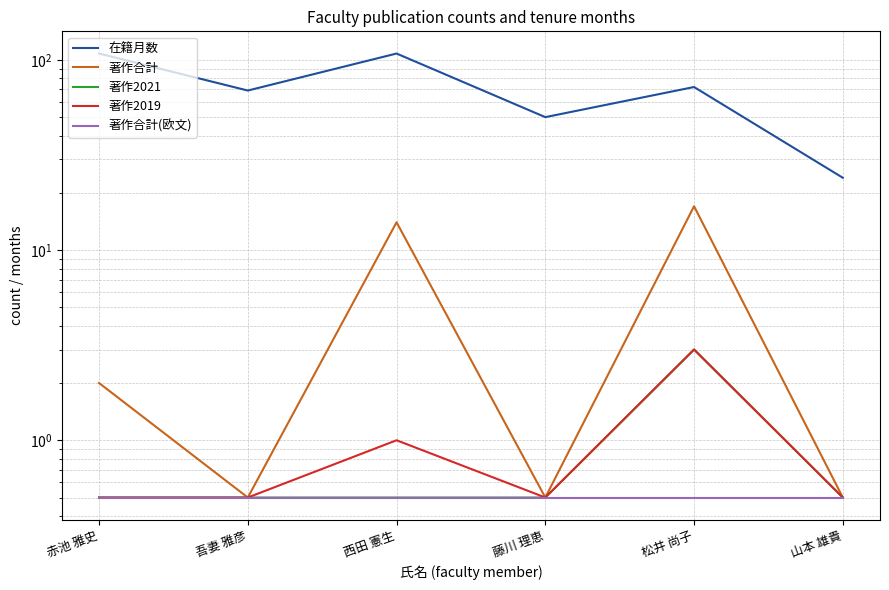

How many interior local peaks does the 著作合計 series have?

2